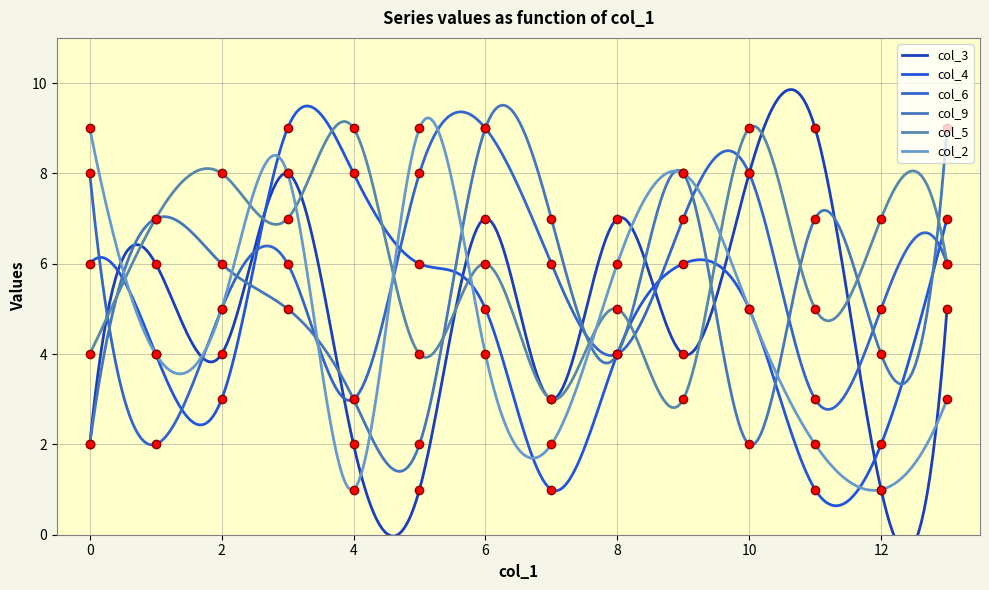

Count the col_6 values in the range 4 to 8.

10